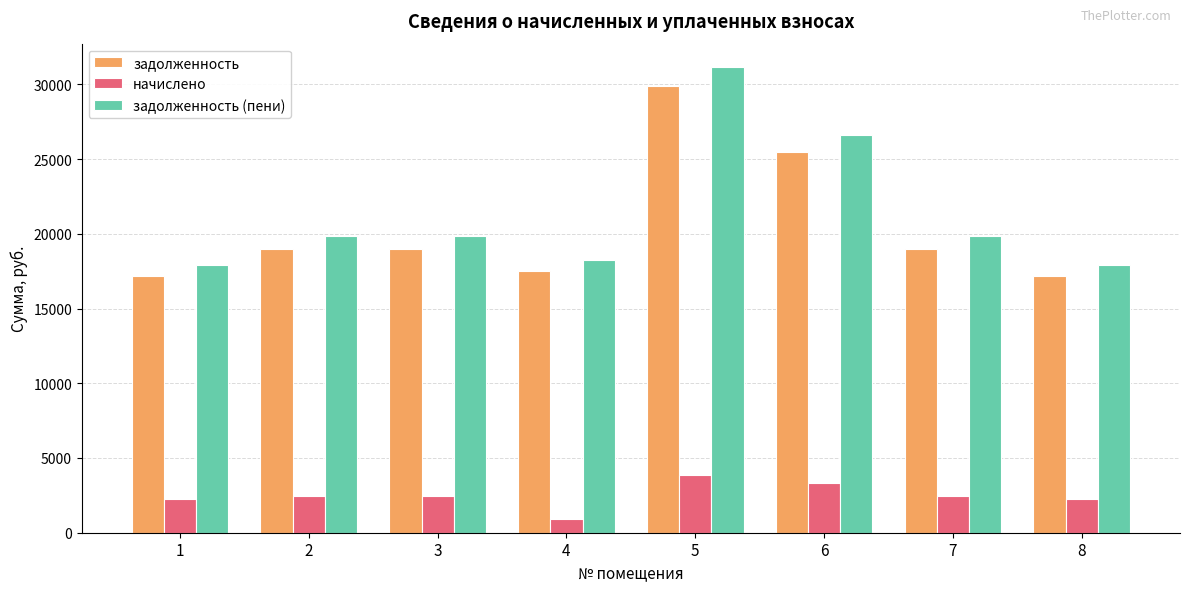

What is the maximum value shown in the chart?

31163.9